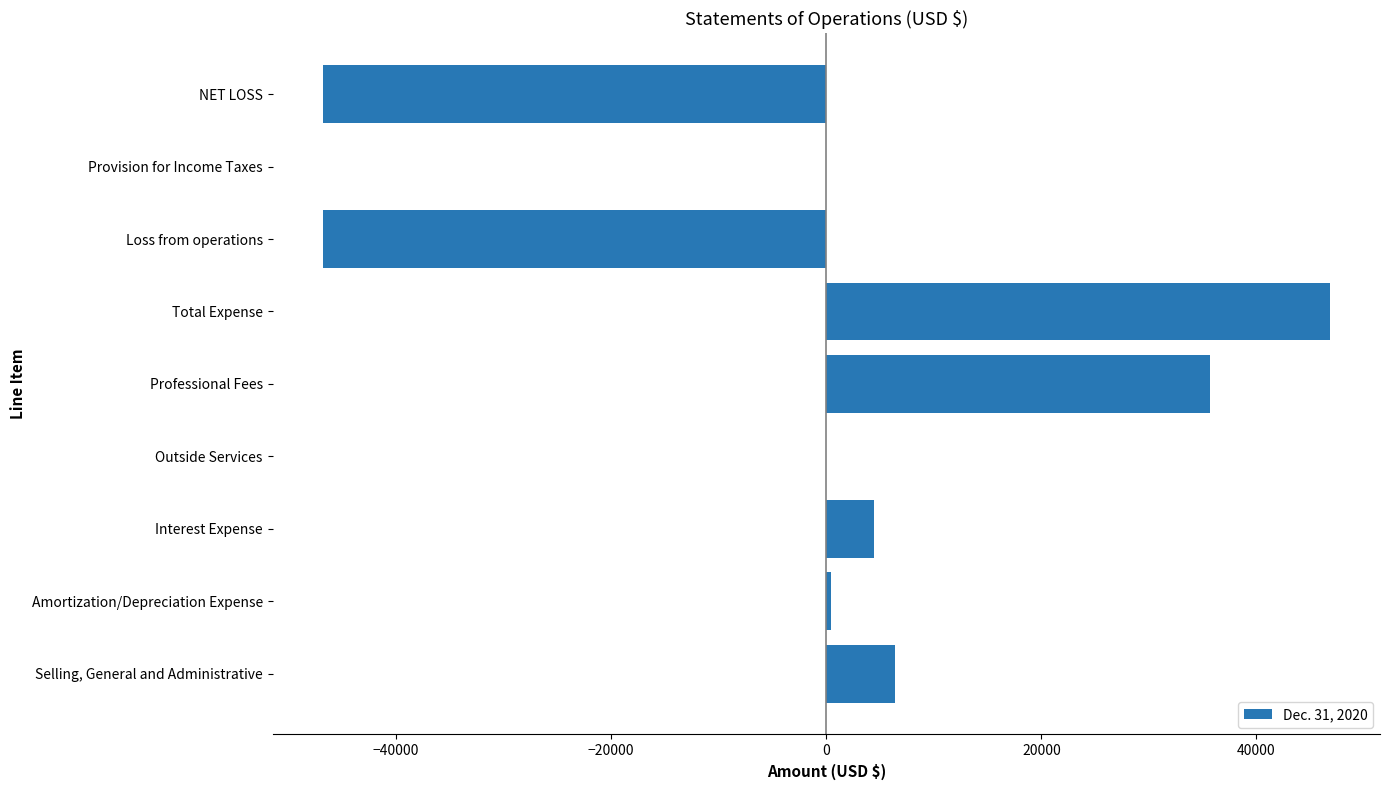

Between Selling, General and Administrative and Professional Fees, which is larger?

Professional Fees